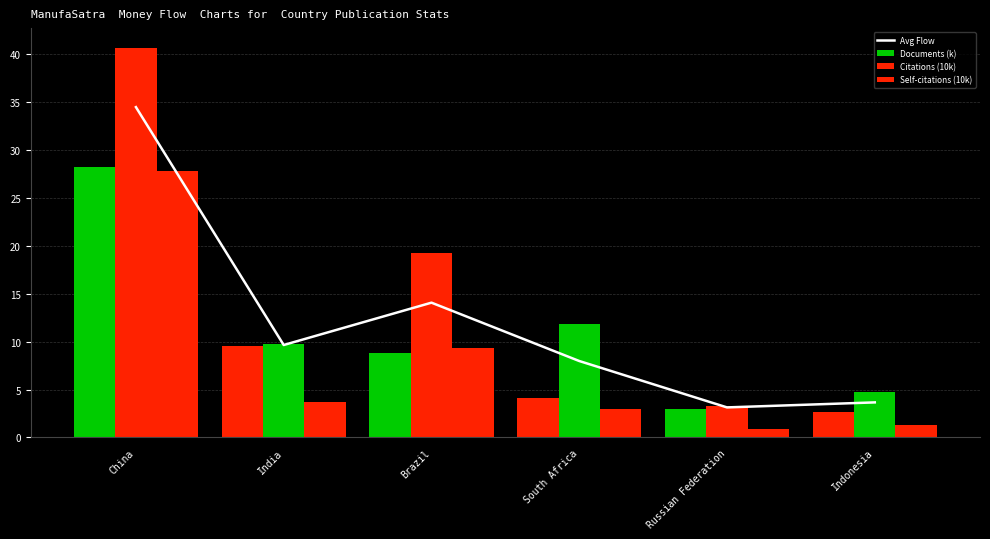

Is the value of Self-citations (10k) at Indonesia greater than the value of Documents (k) at India?

No